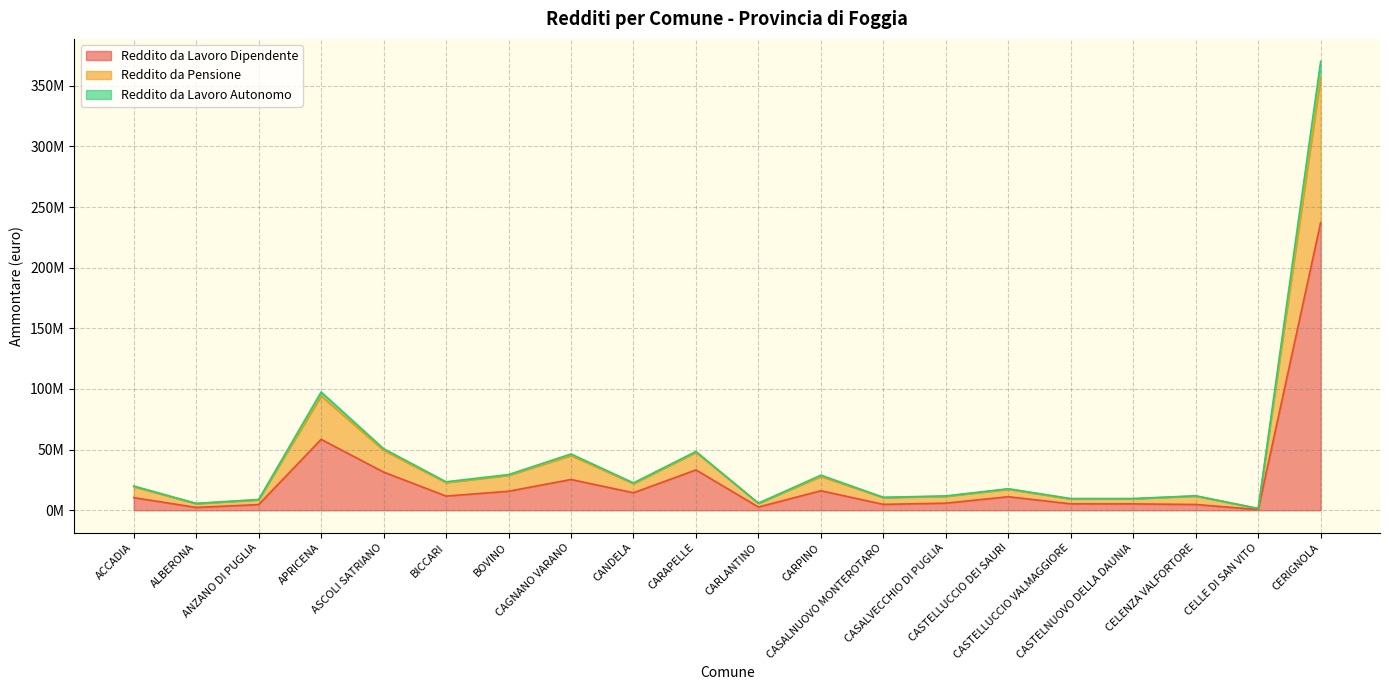

At which category is the sum across all series the highest?

CERIGNOLA